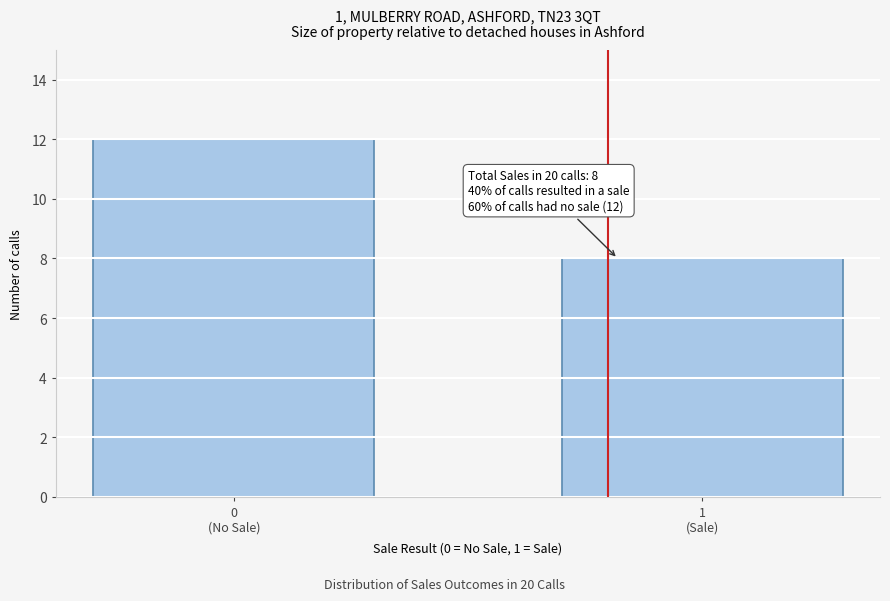

Reading right to left, what are all the values shown in this chart?

8	12